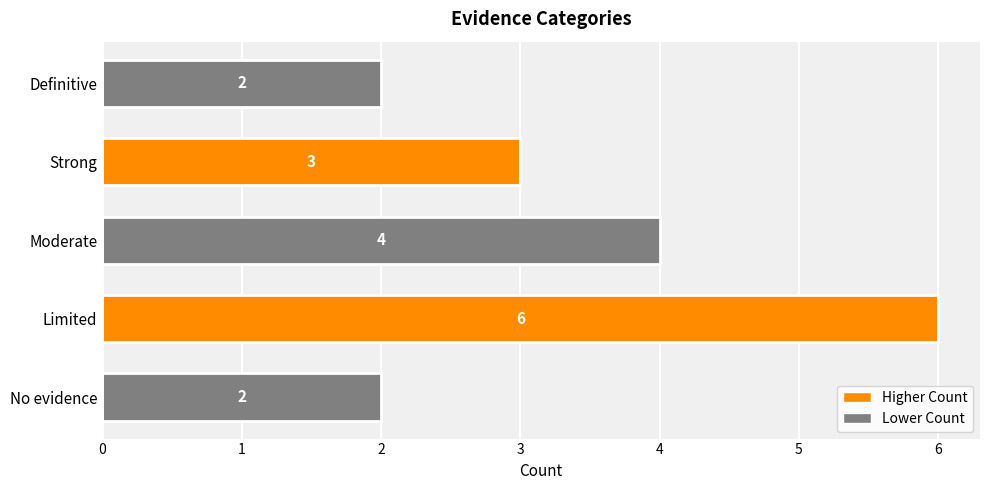

What is the sum of all values?

17